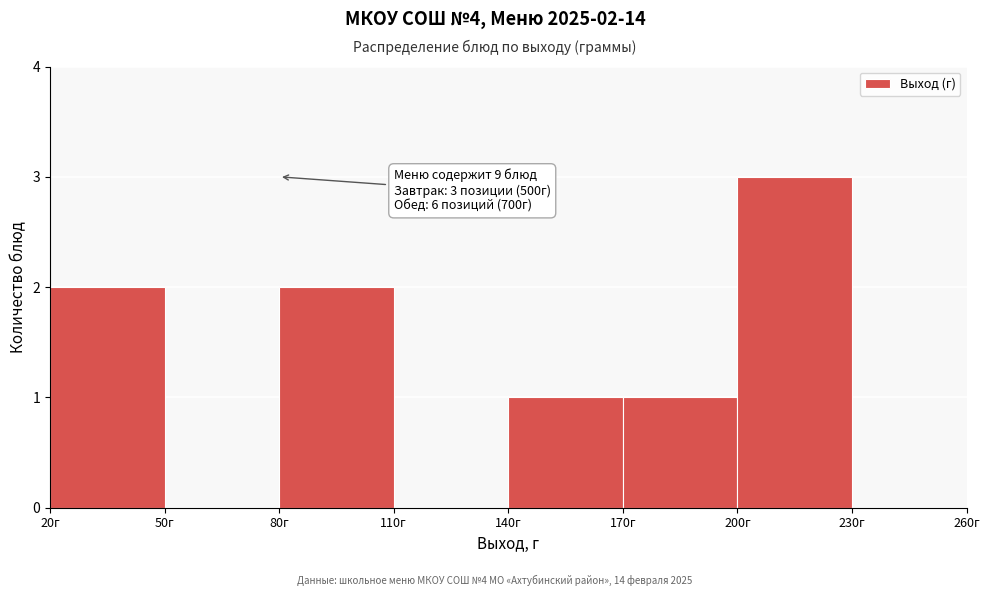

Which range on the x-axis has the tallest bar?

200 to 230